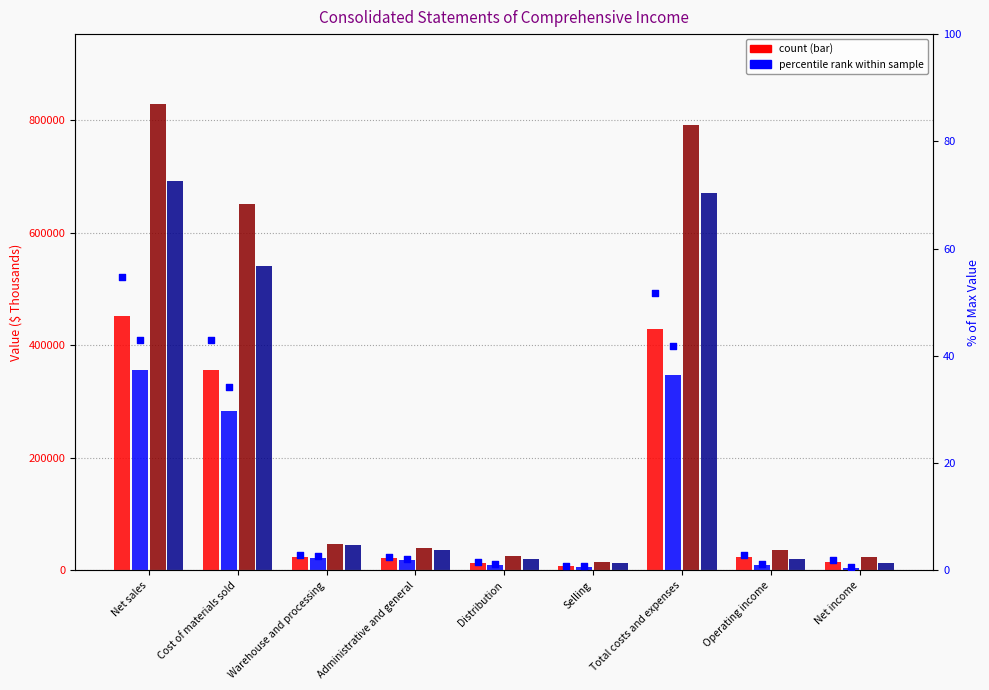

What is the total value across all series at Net sales?

2328812.7